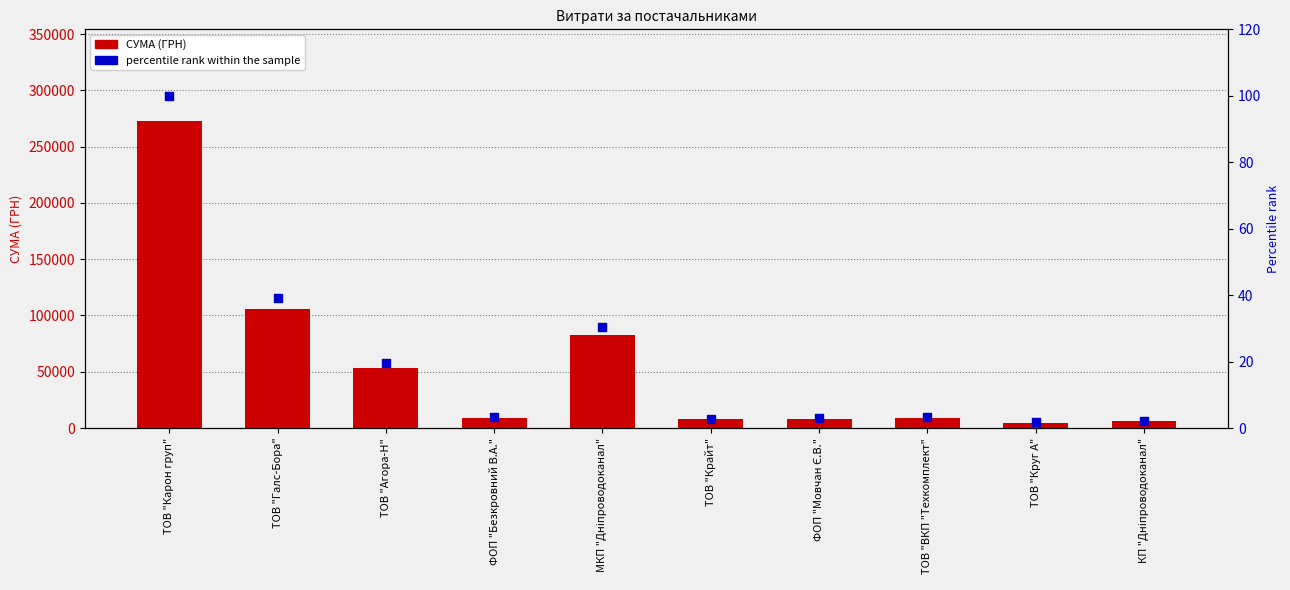

Which series has the largest total across all categories?

СУМА (ГРН)